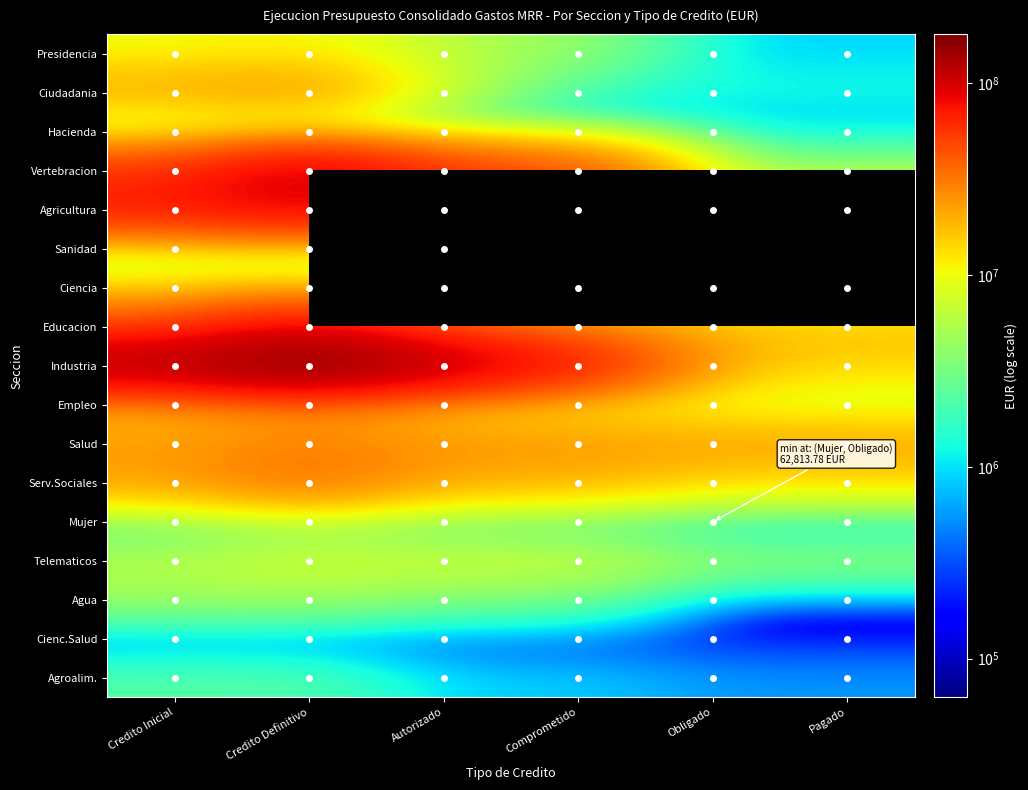

List the labels in order of Agroalim. value, largest first.

Credito Inicial, Credito Definitivo, Autorizado, Comprometido, Obligado, Pagado